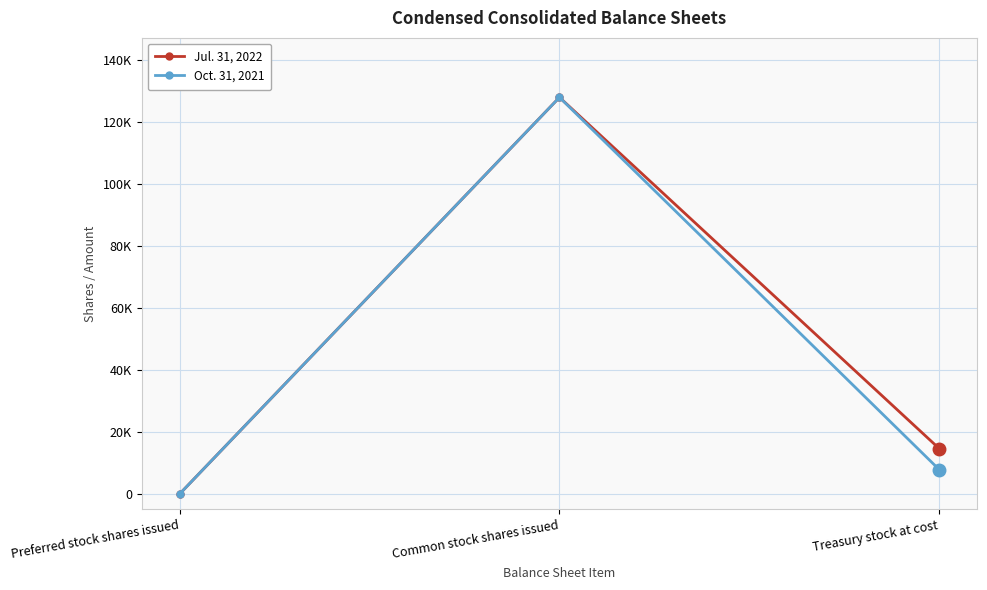

What is the label of the 2nd point from the left?

Common stock shares issued